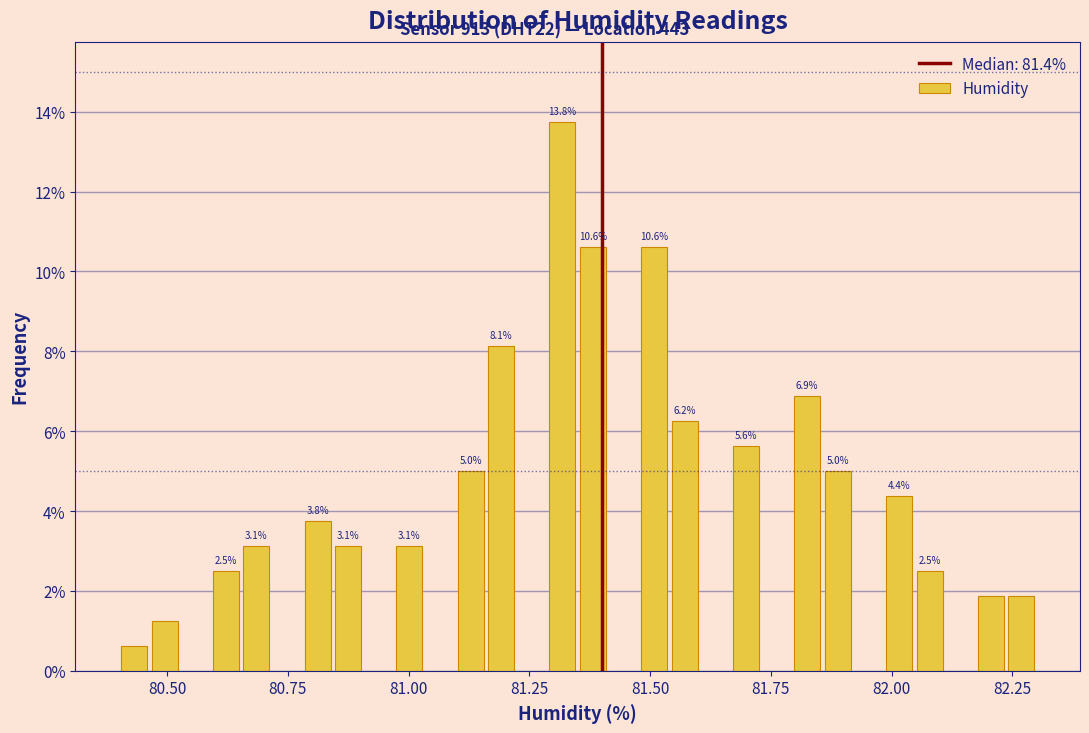

Around what value on the x-axis is the tallest bar? Give the approximate position of its centre, as read against the axis.

81.30